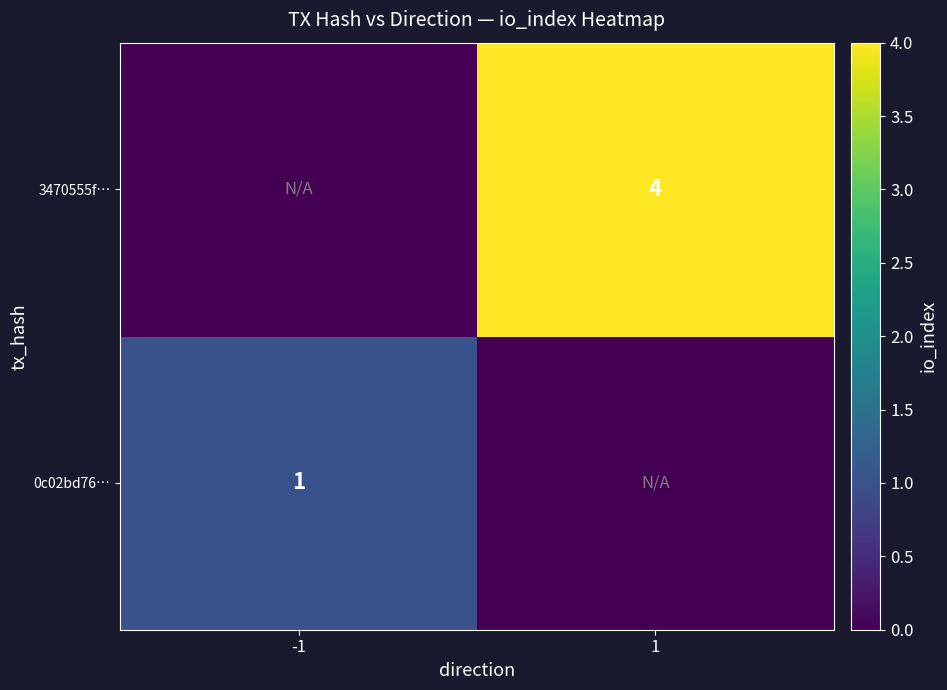

The 3470555f… series shows 4 at 1. True or false?

True